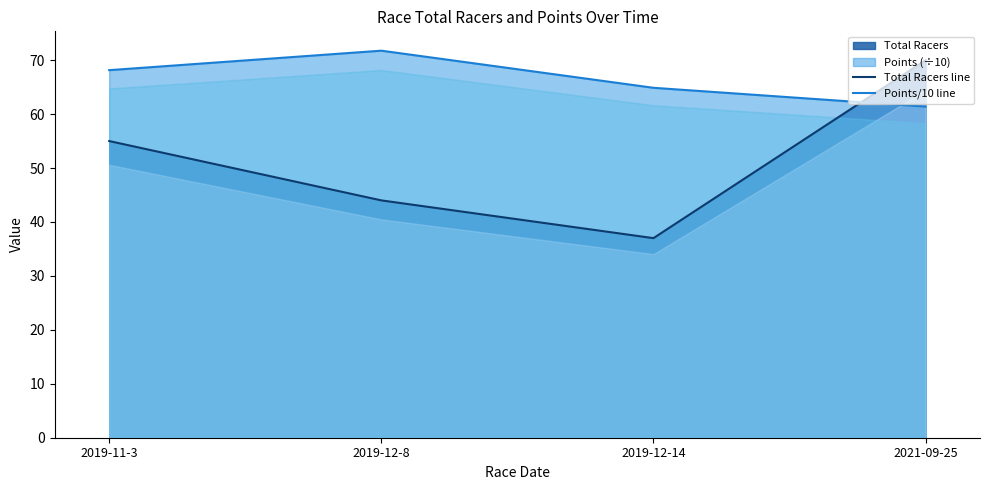

What value does the Points/10 line series have at 2019-12-14?

64.9